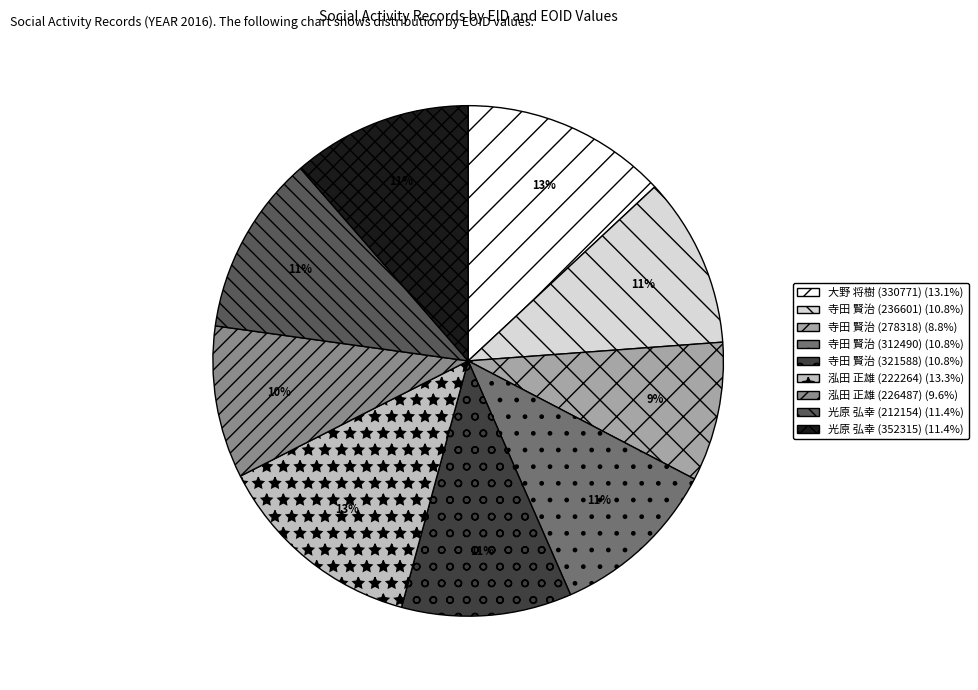

Which slice is the smallest?

寺田 賢治 (278318)